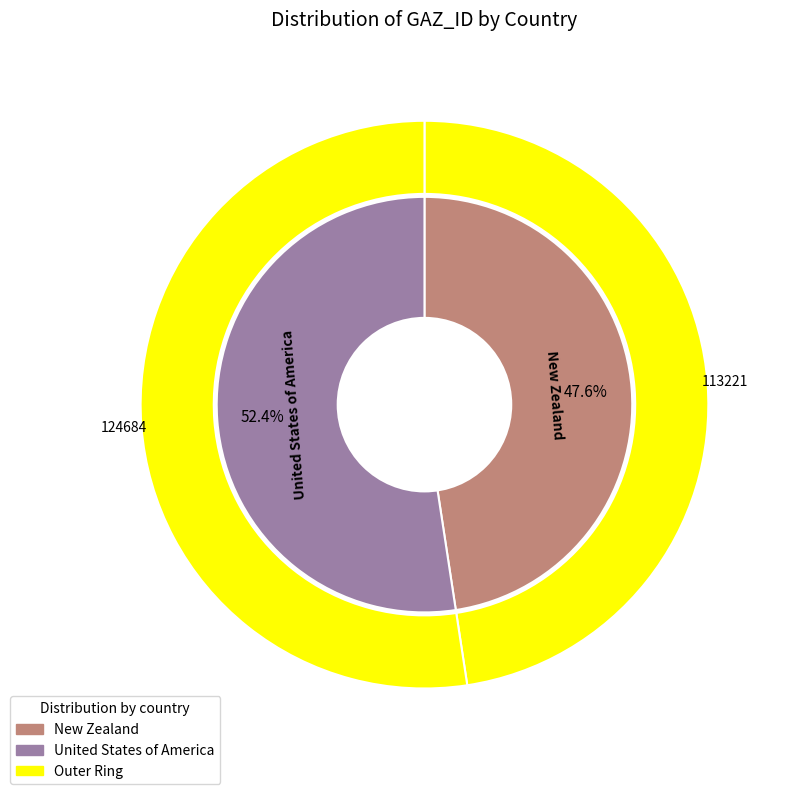

To the nearest percent, what percentage of the pie is United States of America?

52%